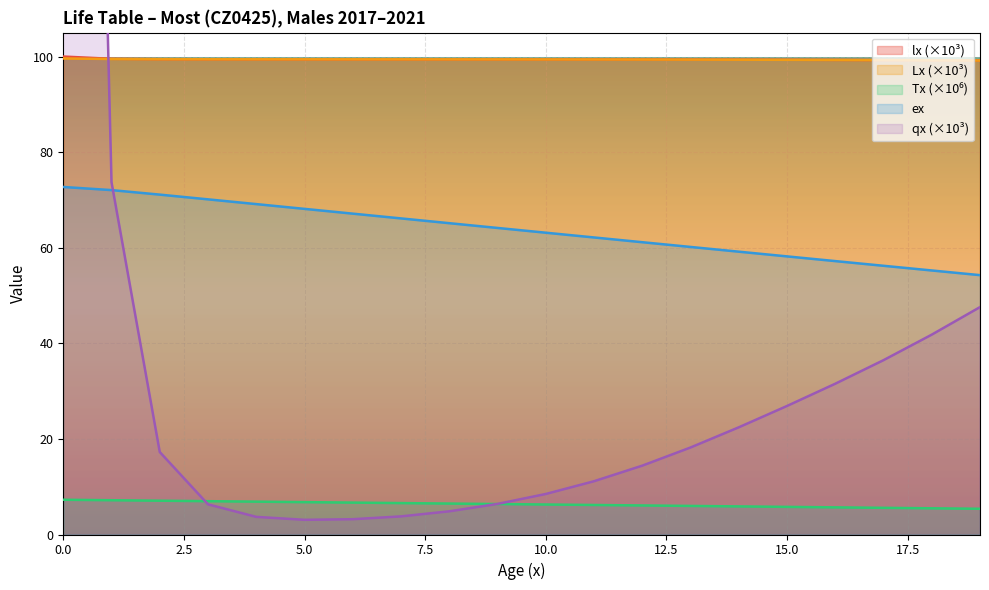

What is the approximate value of Lx at 16?

99.3